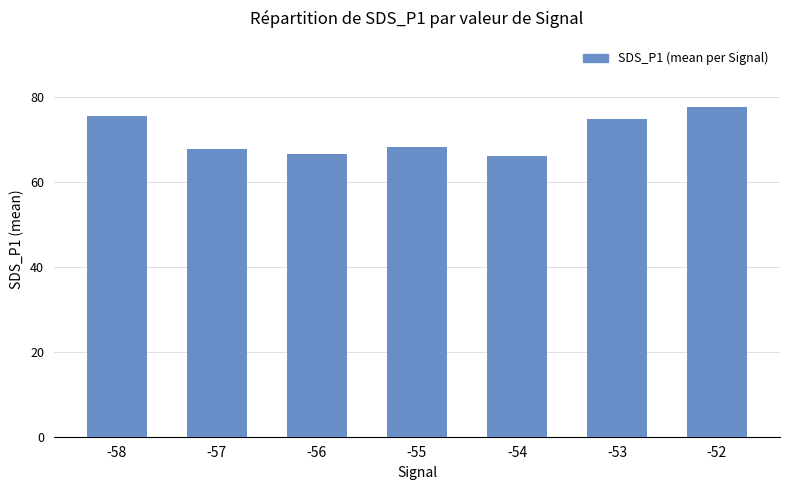

What is the value of the 2nd bar from the left?

67.7